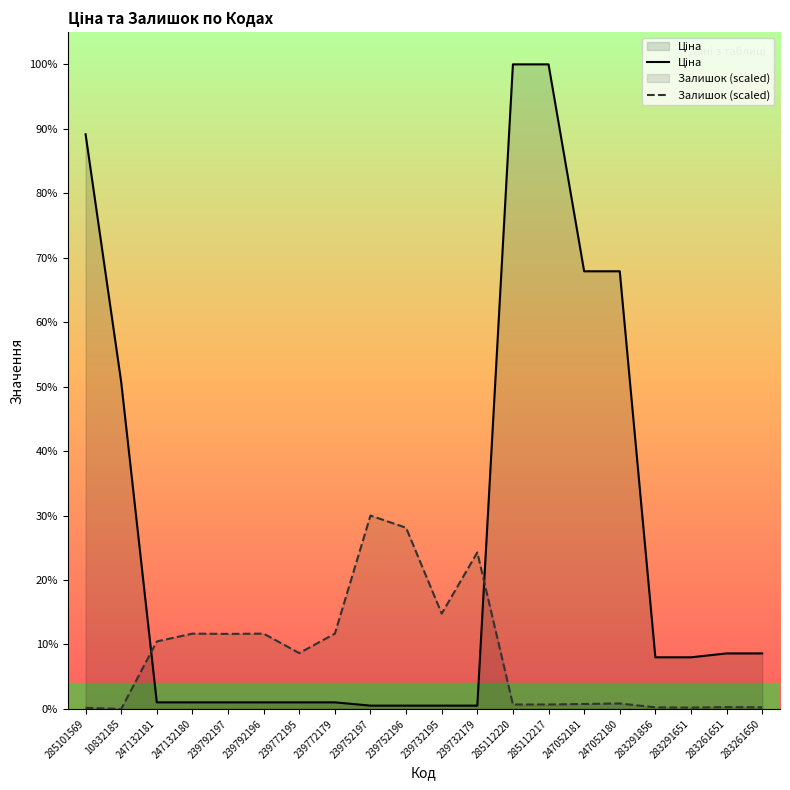

Which series has the largest total across all categories?

Ціна